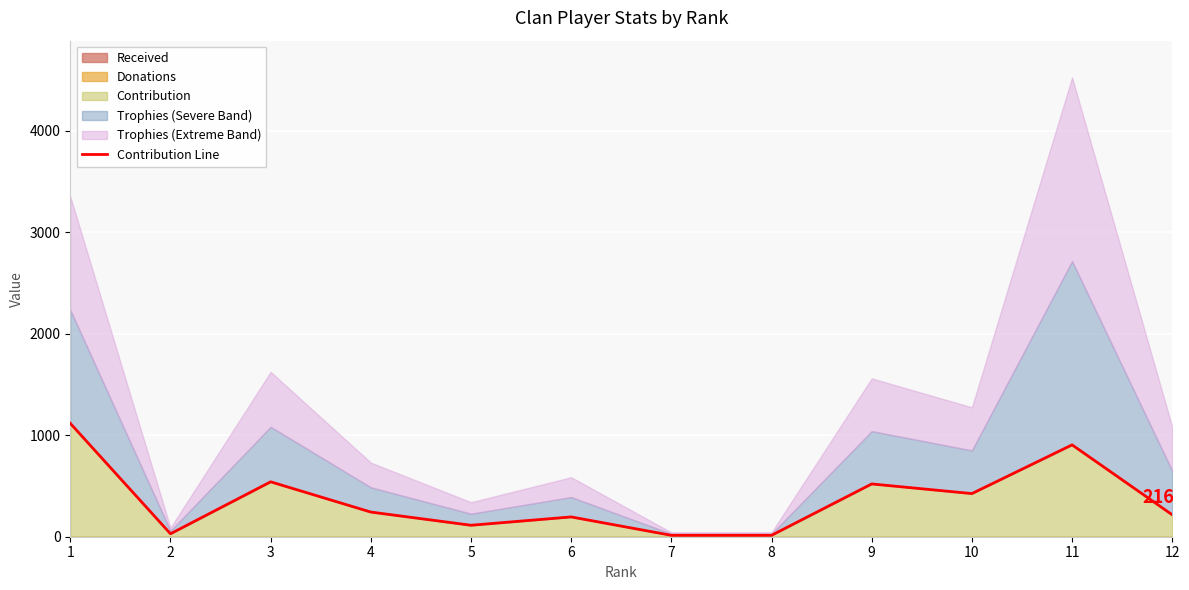

The value of Contribution at 1 is 1117. True or false?

True